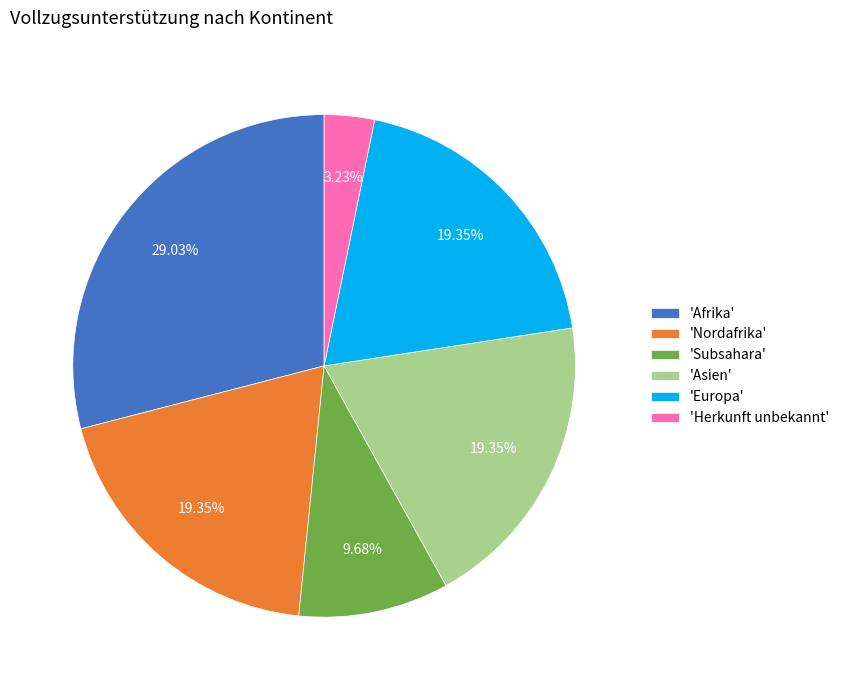

Is the sum of 'Herkunft unbekannt' and 'Nordafrika' greater than half?

No